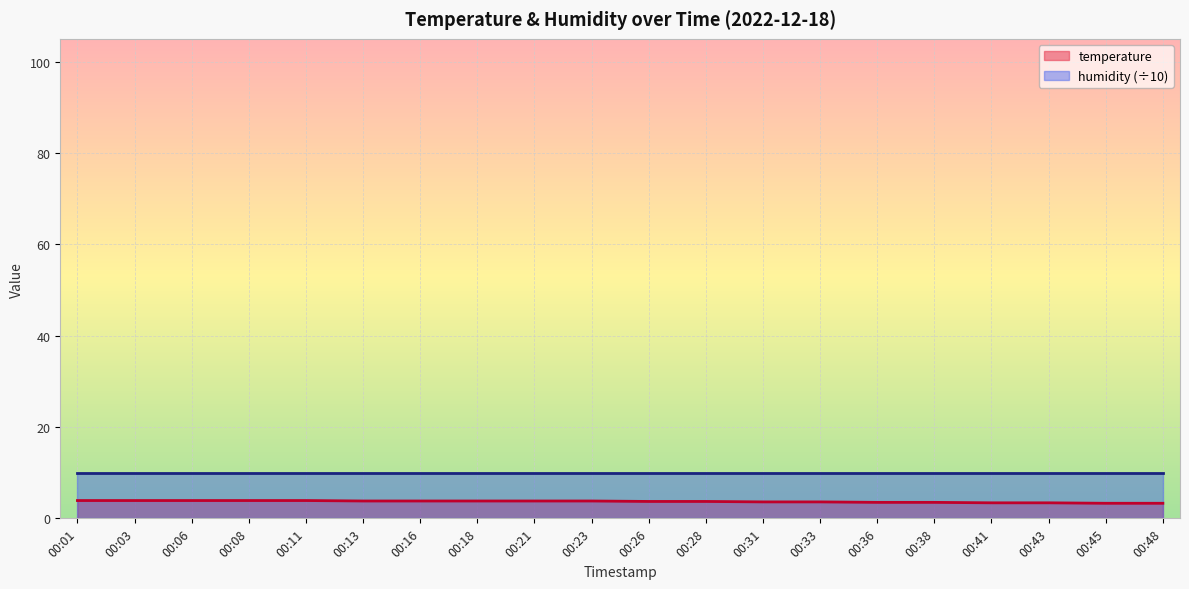

Is it true that the value at 00:26 is 2.5?

False